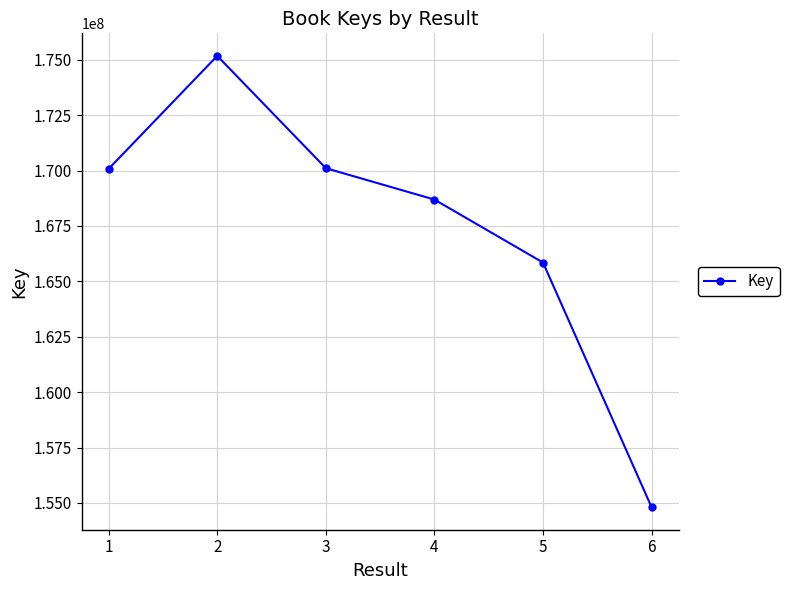

Is it true that the value at 2 is 175172988?

True